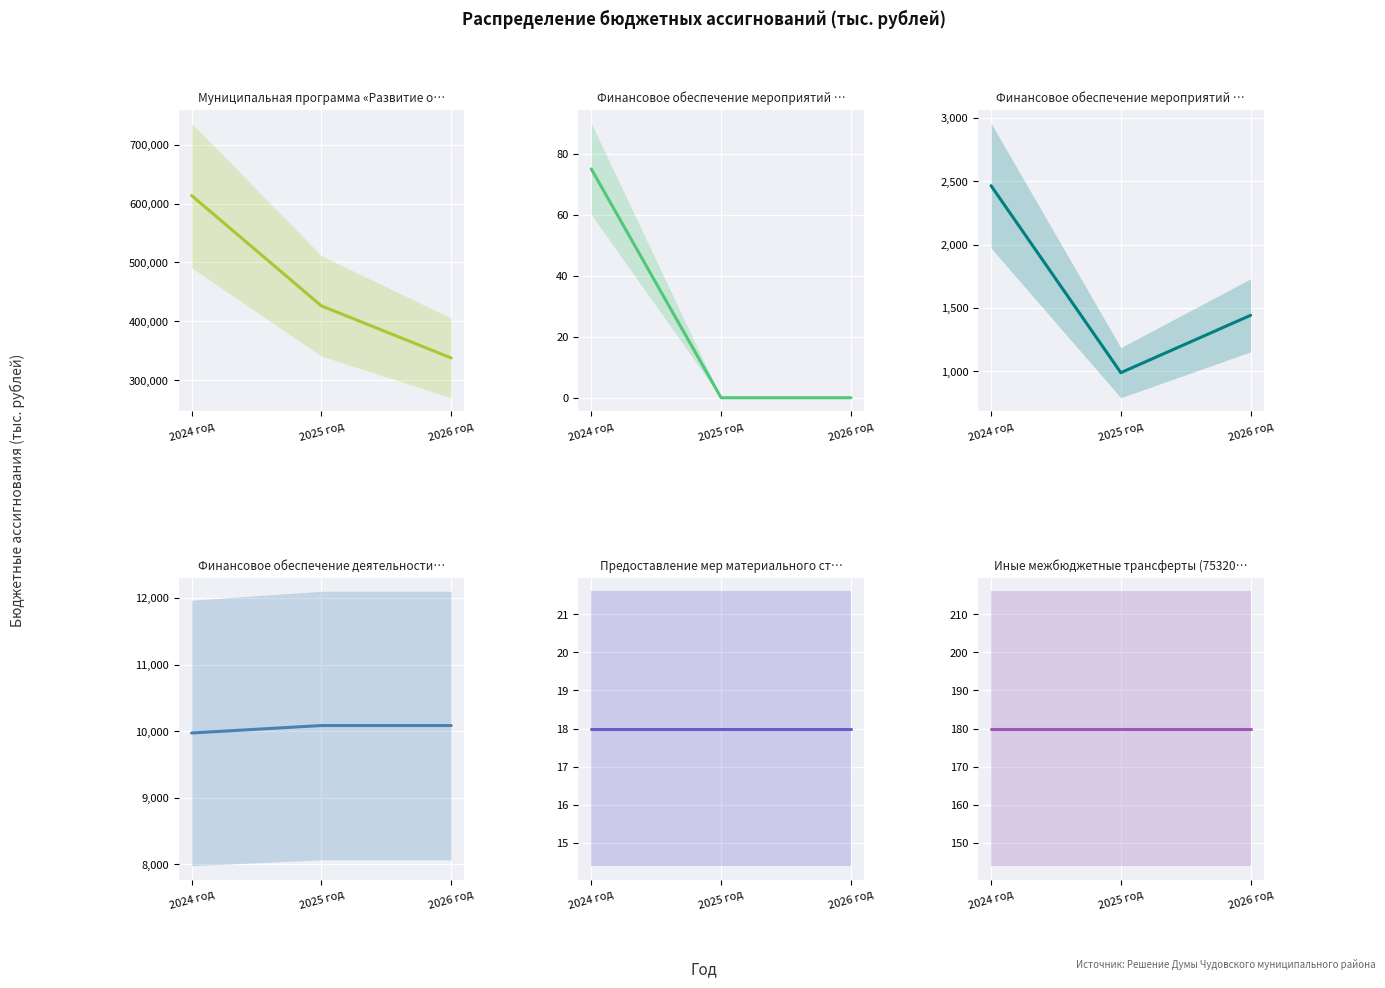

What is the label of the 3rd point from the right?

2024 год